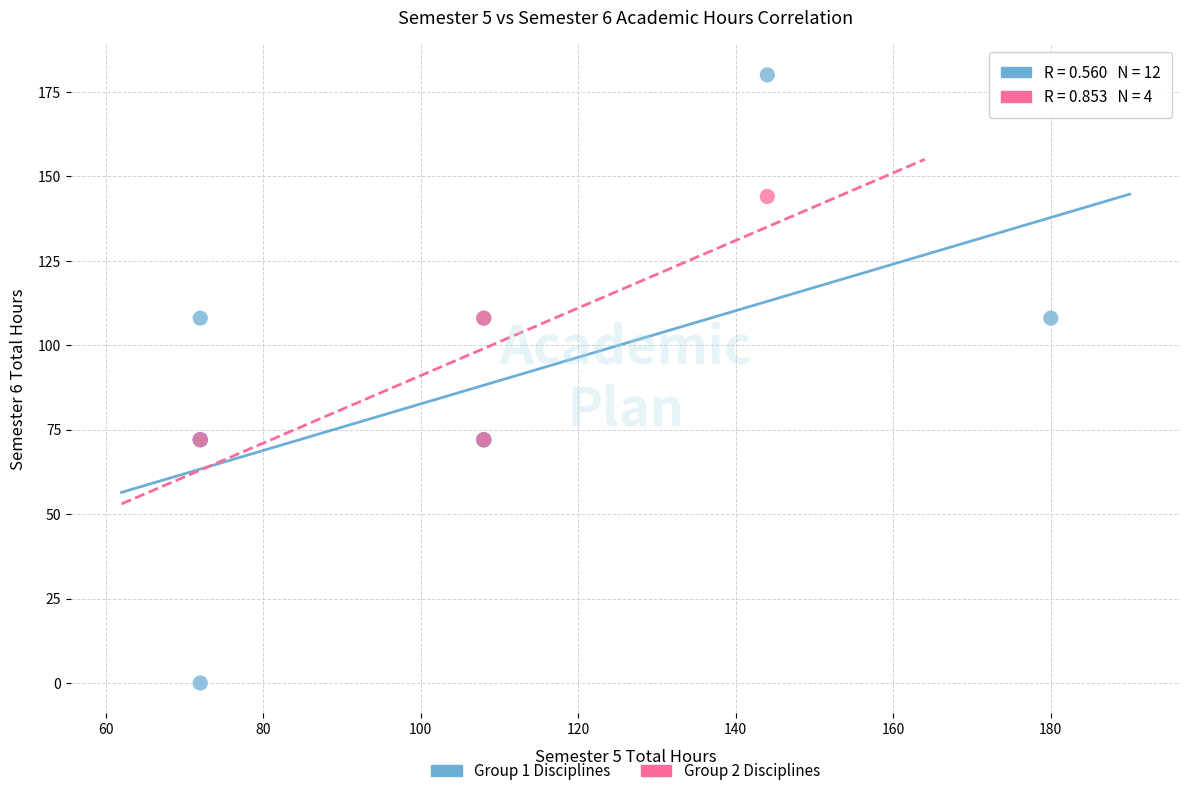

Which series has the widest spread of Y values?

Group 1 Disciplines